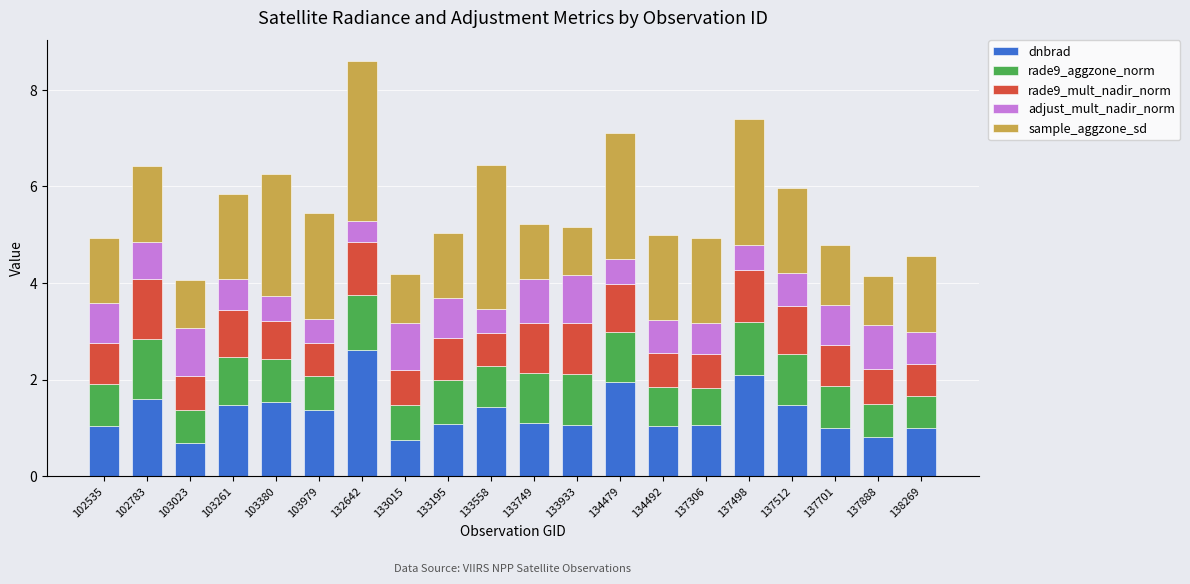

What is the minimum value for dnbrad?

0.7